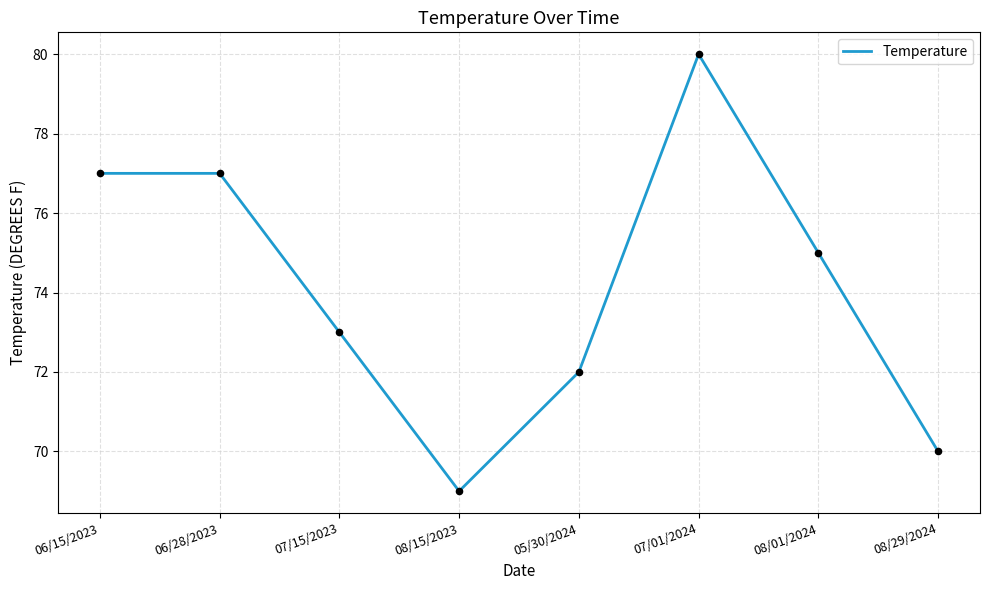

What is the change in value from 06/15/2023 to 08/01/2024?

-2